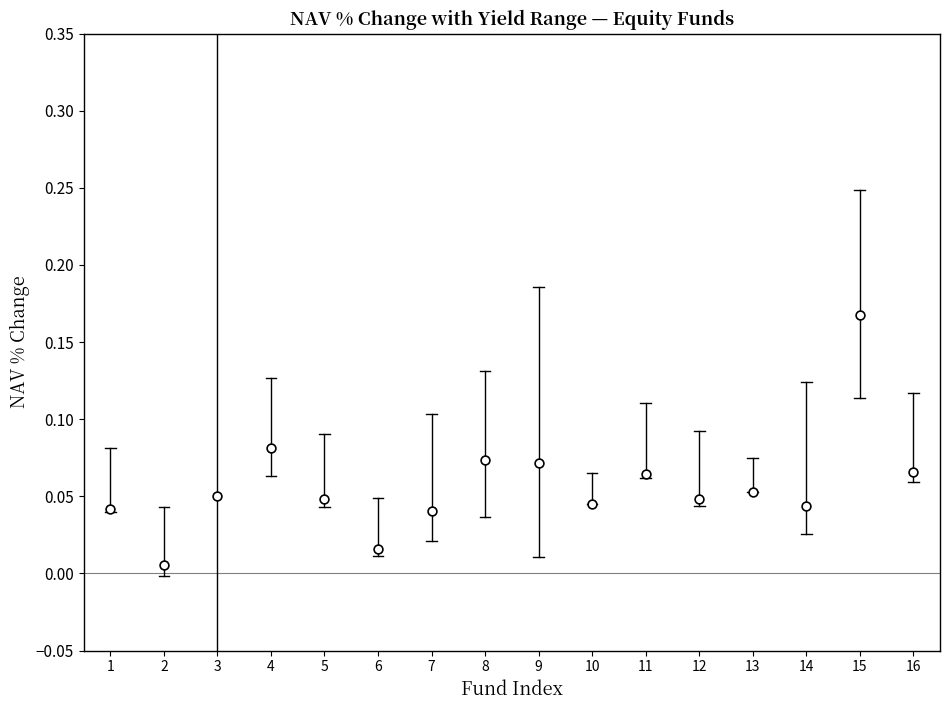

What is the range of X values (max minus min)?

15.0